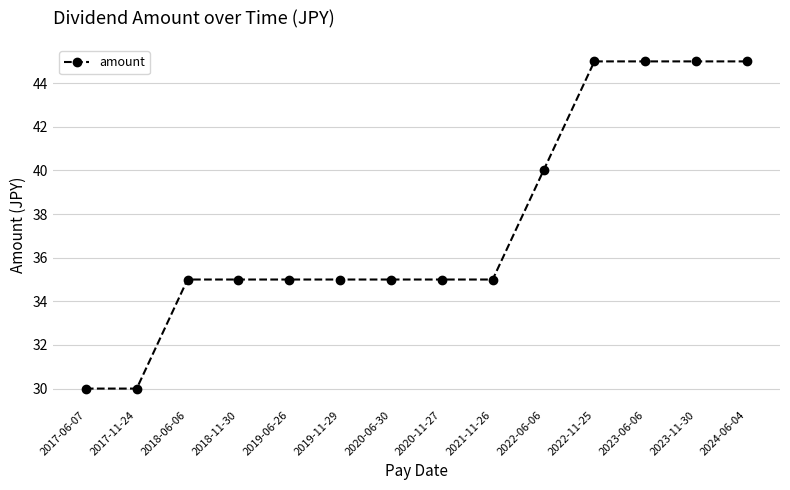

What is the value of the 1st point from the left?

30